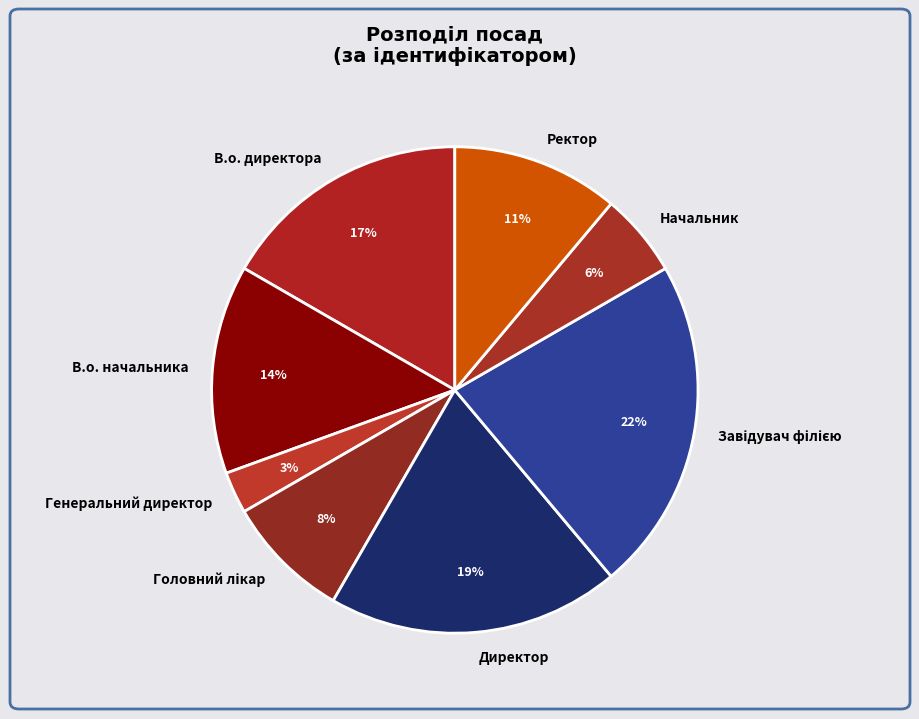

Between Ректор and В.о. директора, which is larger?

В.о. директора